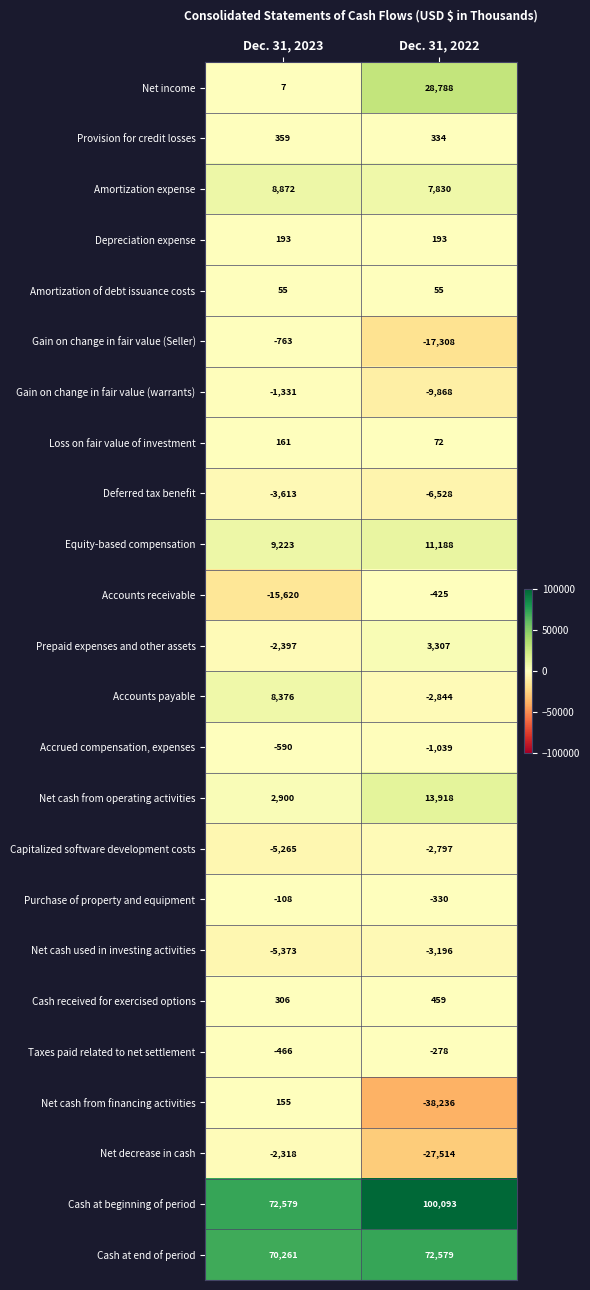

Which series has the widest spread of values?

Net cash from financing activities